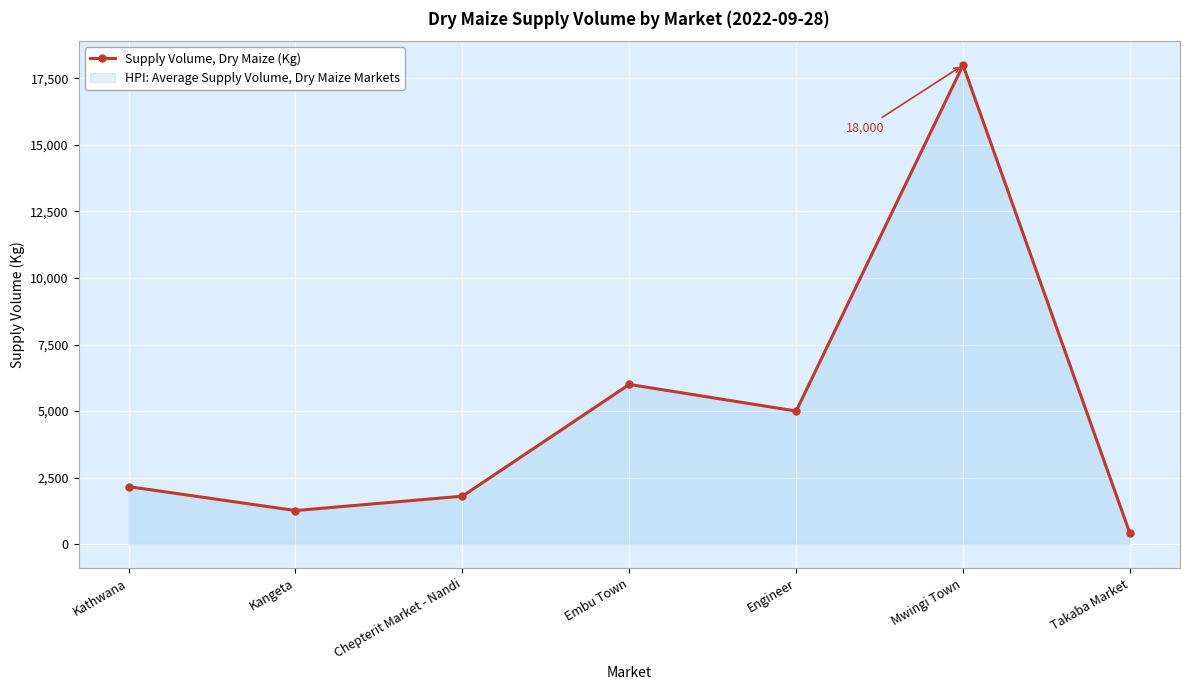

Reading left to right, transcribe all the data shown in this chart.

Kathwana=2160	Kangeta=1260	Chepterit Market - Nandi=1800	Embu Town=6000	Engineer=5000	Mwingi Town=18000	Takaba Market=400